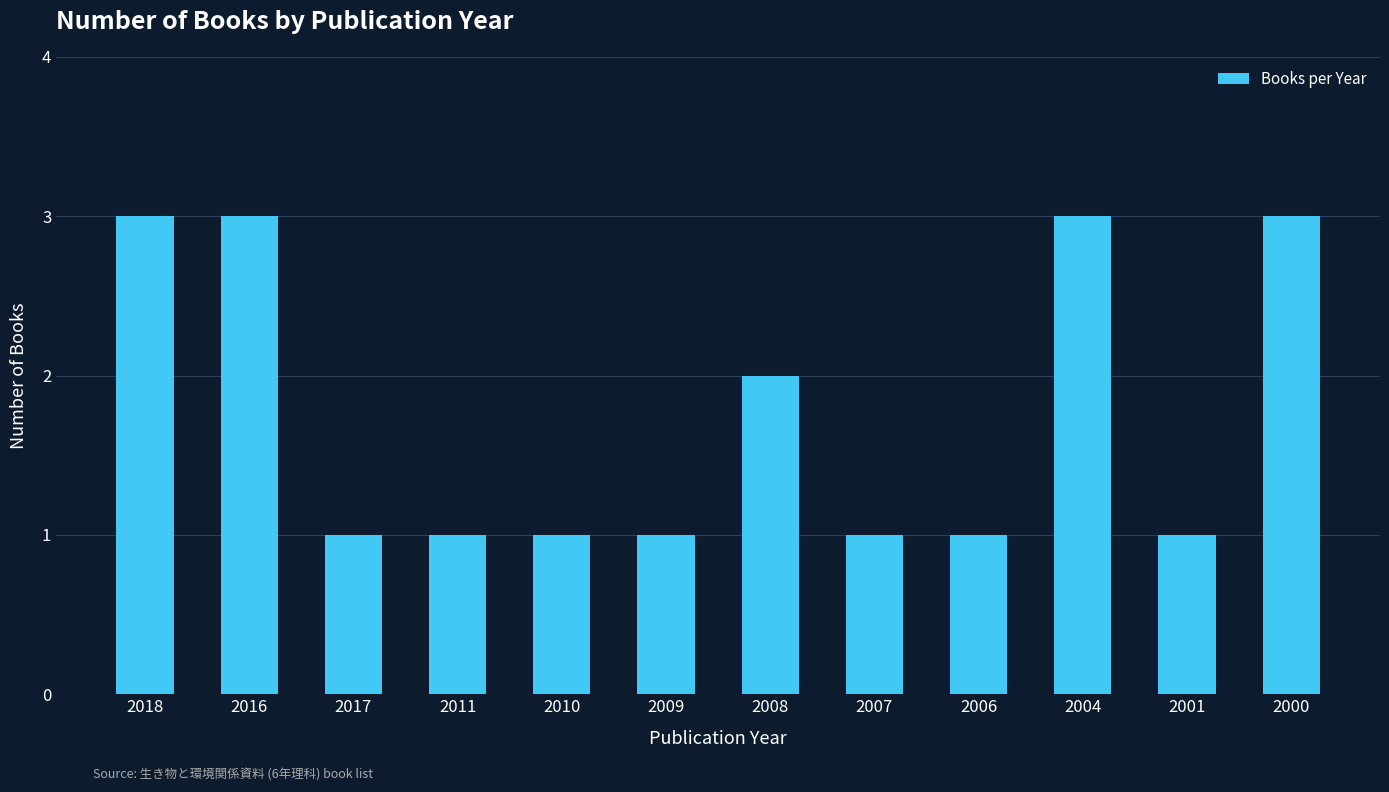

Reading left to right, extract all data points from this chart.

3	3	1	1	1	1	2	1	1	3	1	3